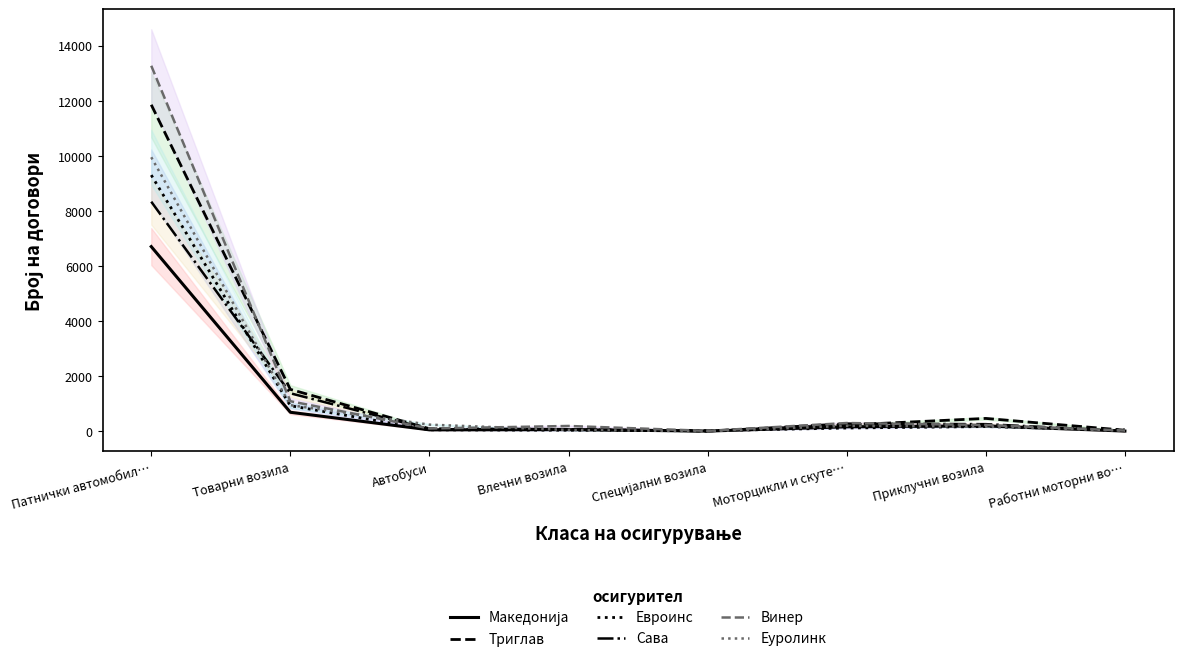

True or false: Македонија and Триглав intersect in this chart.

False